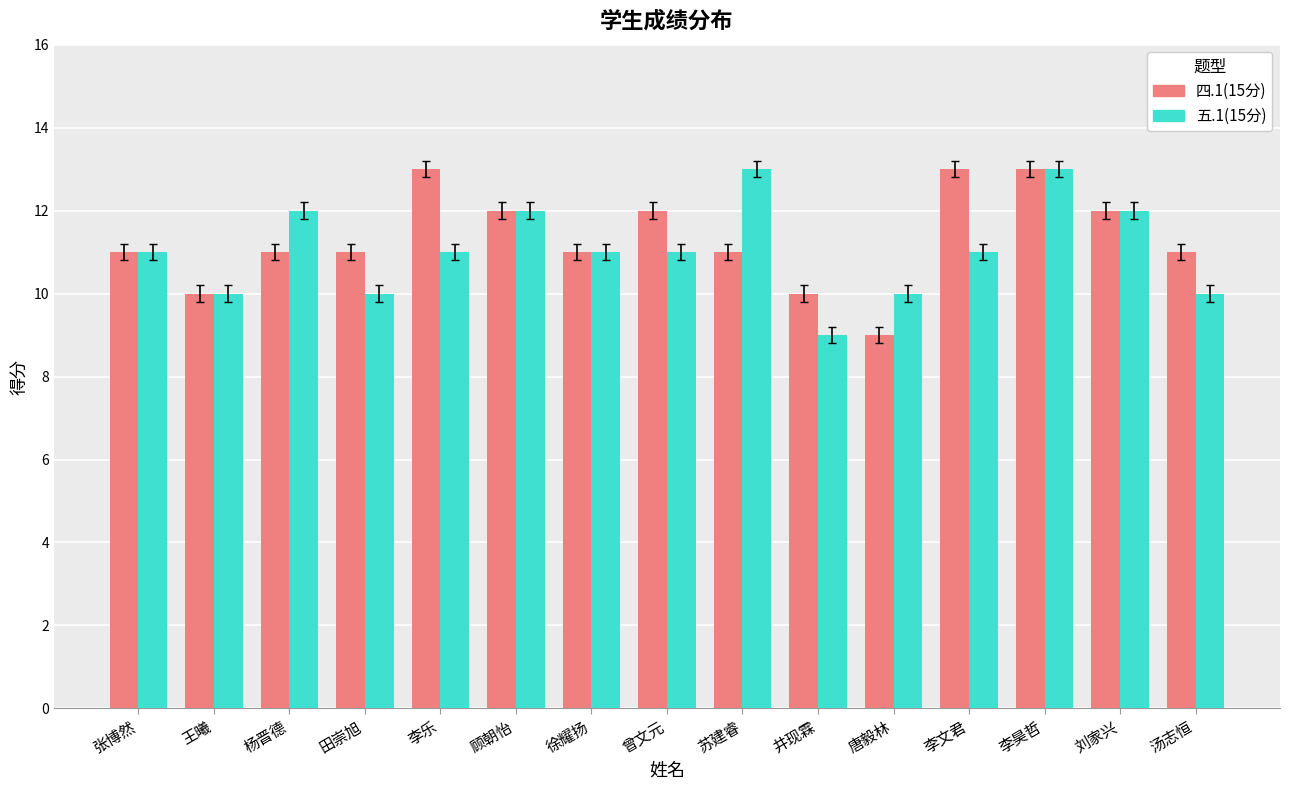

What is the total value across all series at 曾文元?

23